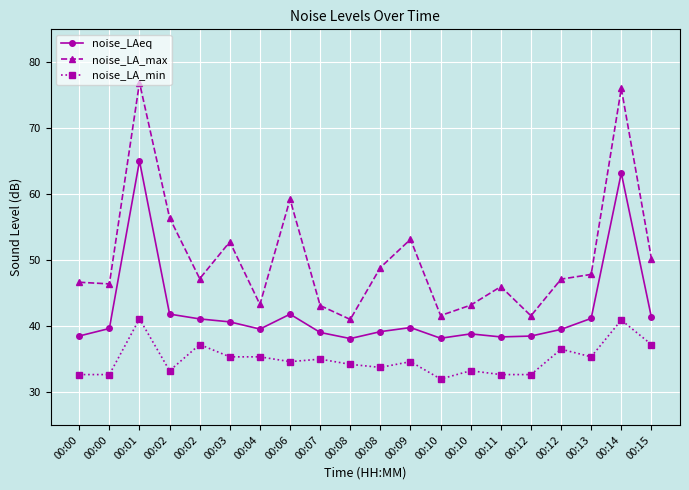

Where is the first local minimum for noise_LA_max?

00:00